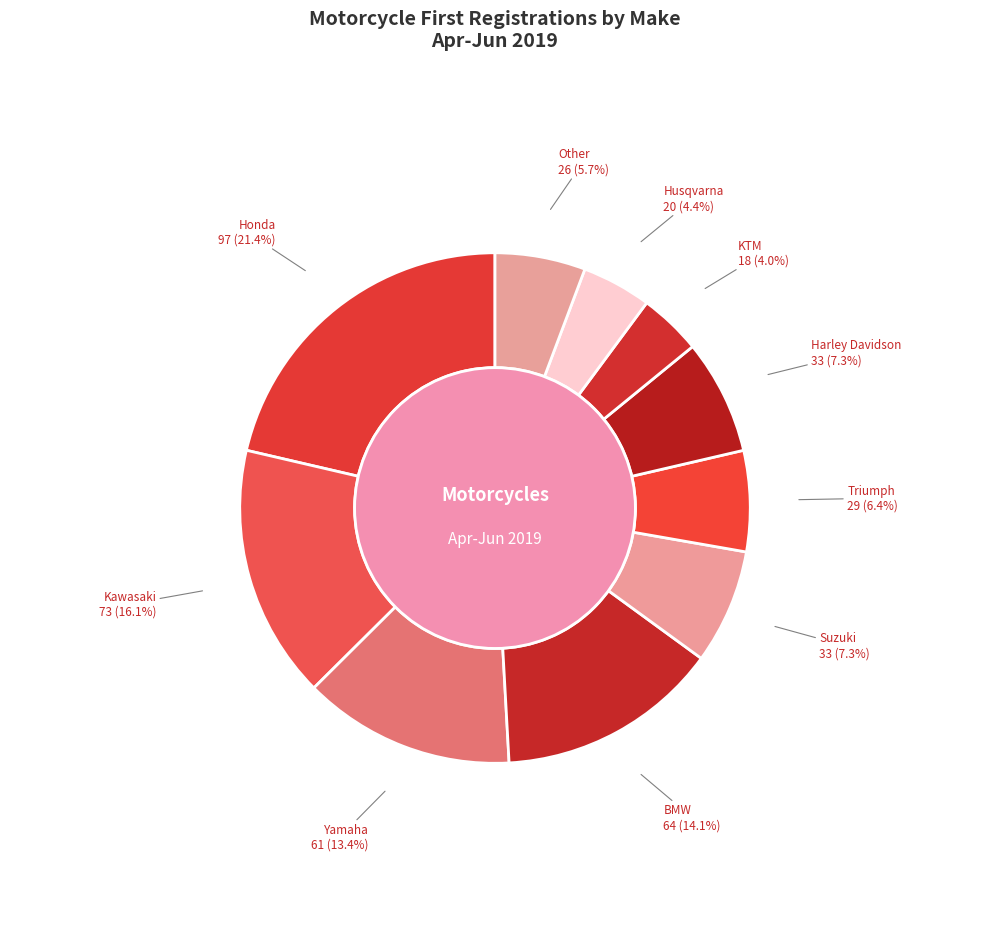

Combined, what portion of the pie is Honda and Triumph?

27.8%